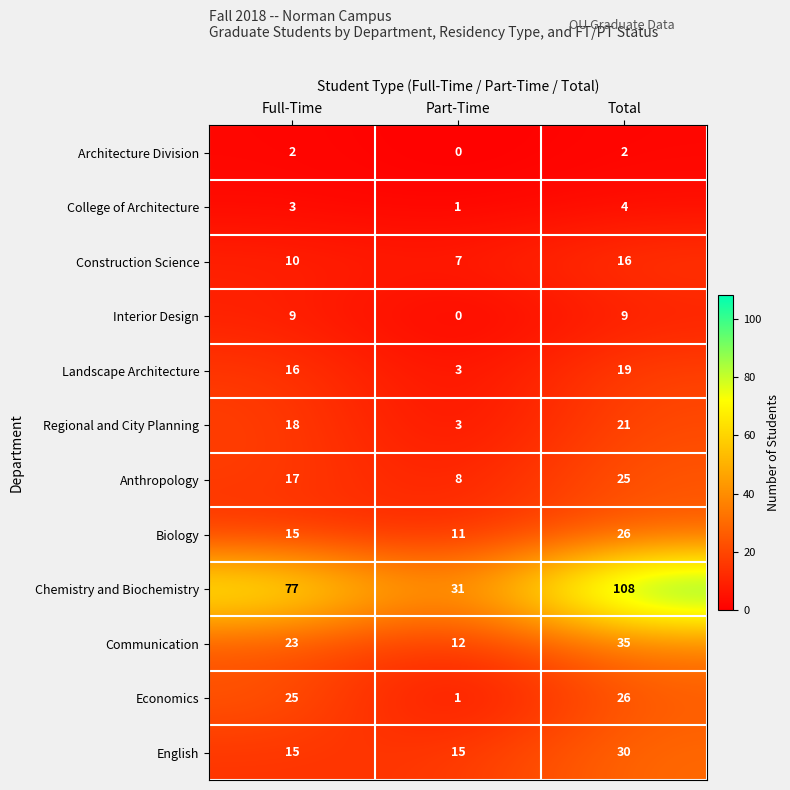

What value does the Construction Science series have at Part-Time?

7